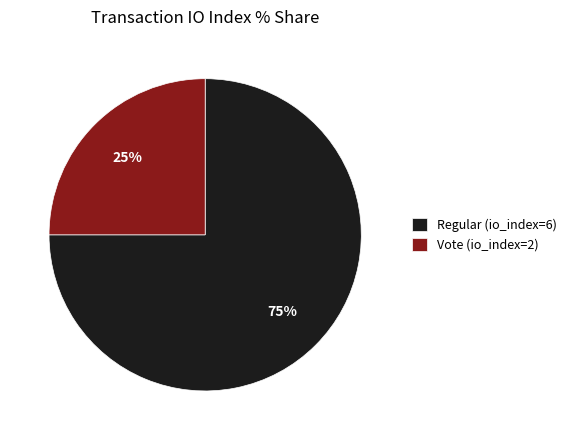

What percentage is the Regular (io_index=6) slice, to the nearest percent?

75%